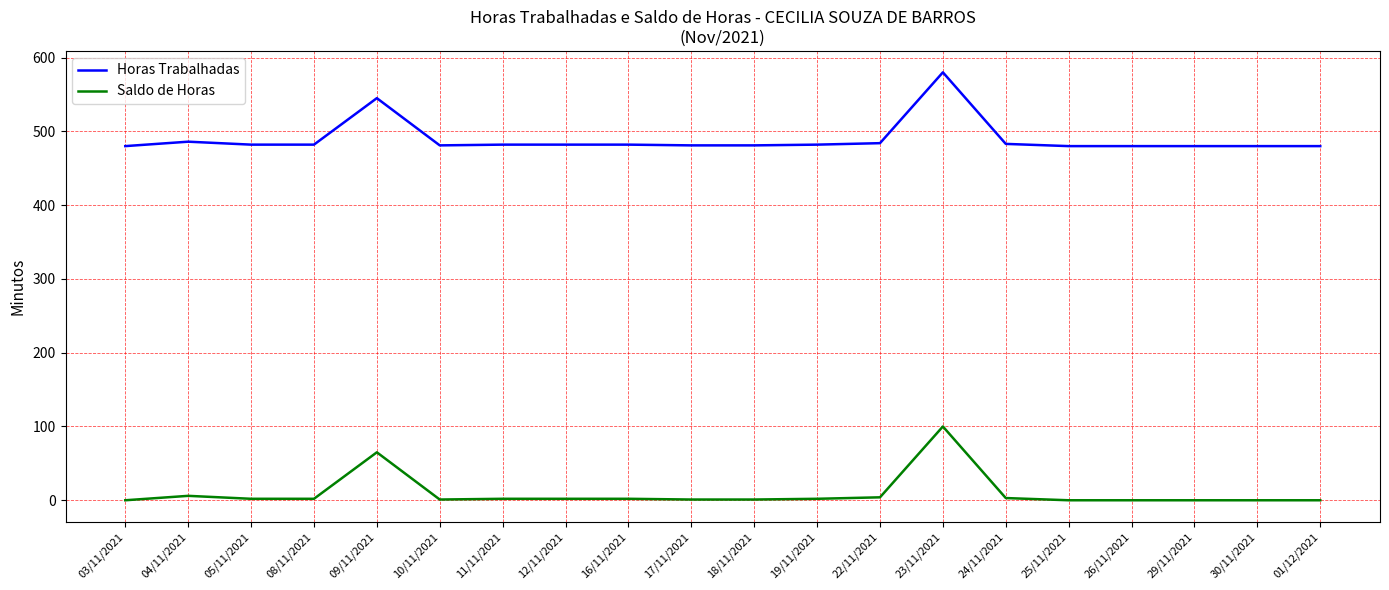

Which series has the largest total across all categories?

Horas Trabalhadas